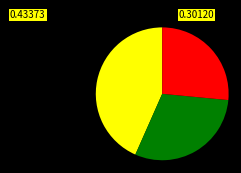

Does any single category account for the majority?

No